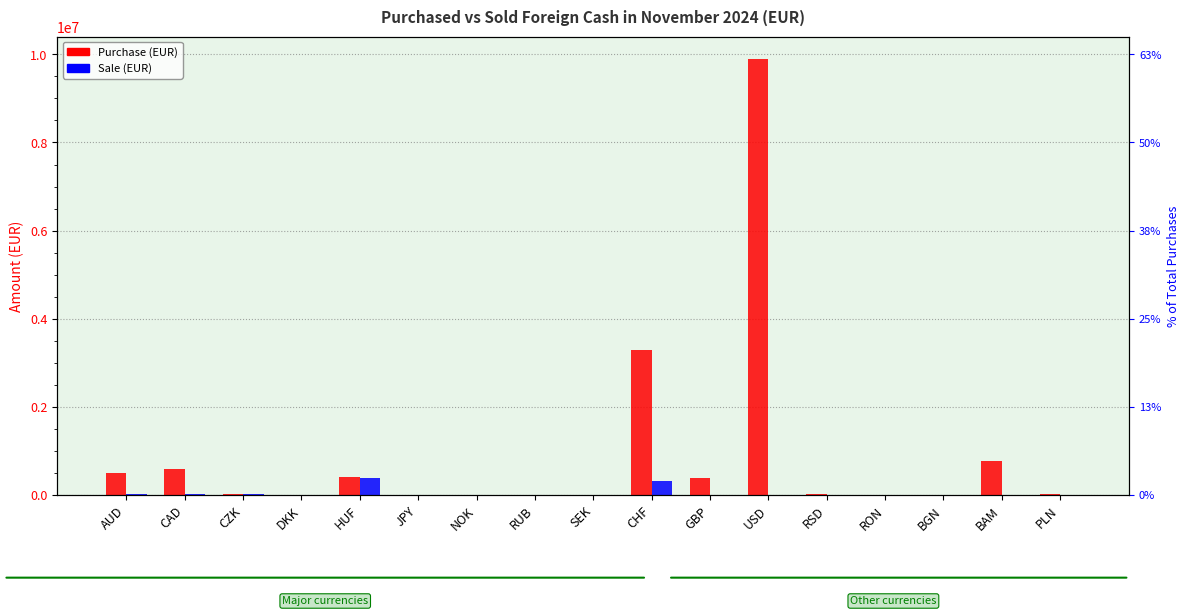

Which series changed the most between CZK and JPY?

Purchase (EUR)